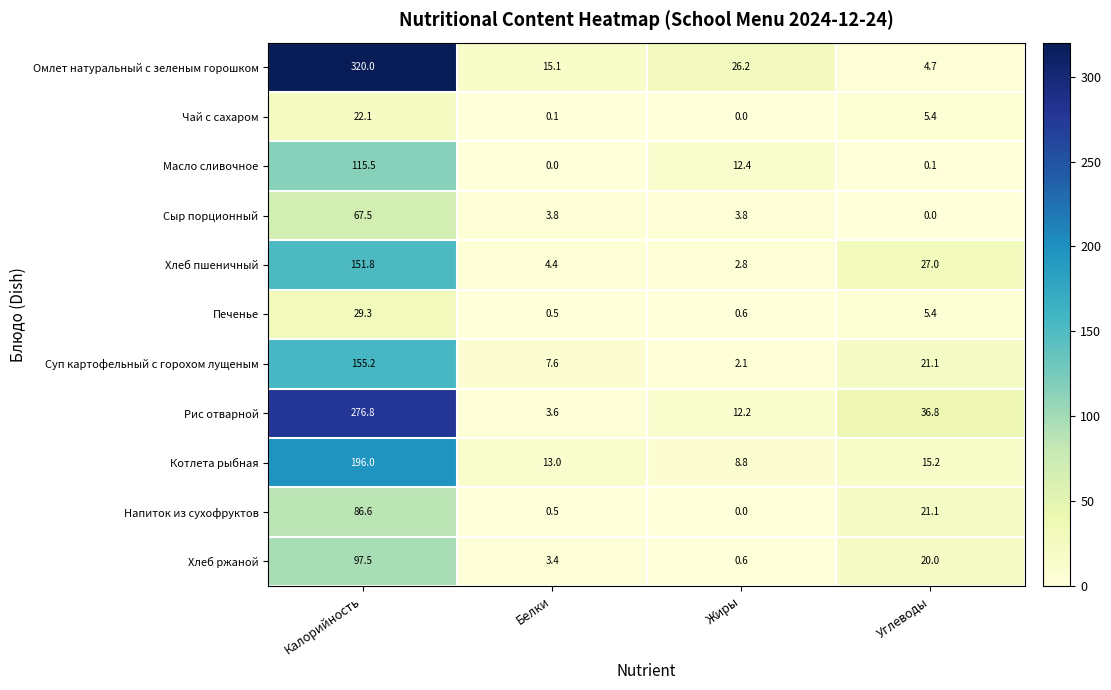

Which label corresponds to the largest value in the chart?

Калорийность